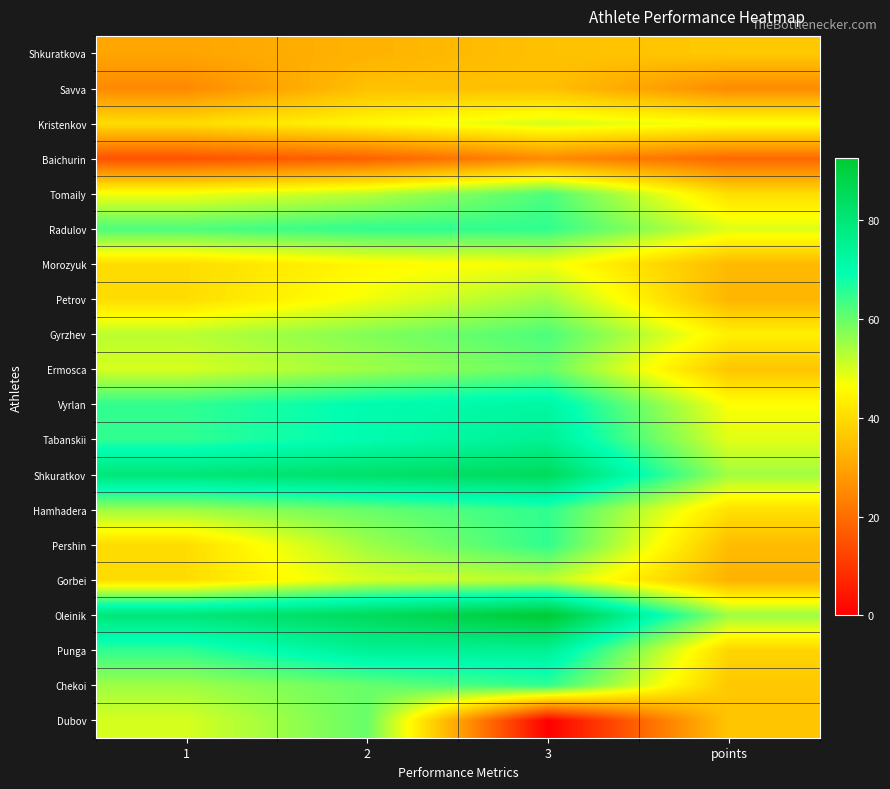

At which category does the chart reach its minimum across all series?

3